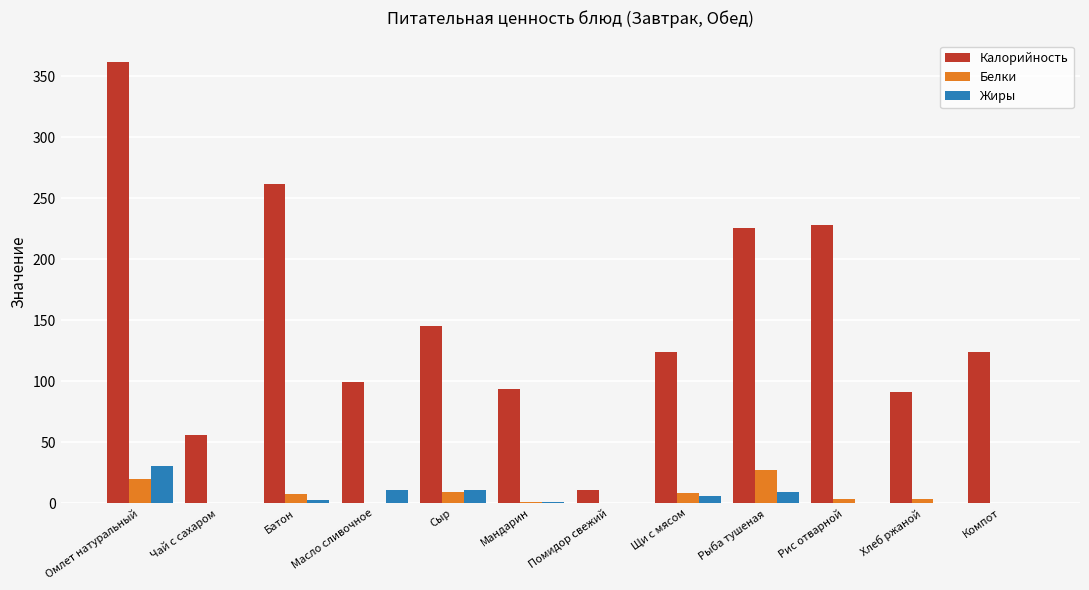

Between Мандарин and Щи с мясом, which series saw the biggest shift?

Калорийность